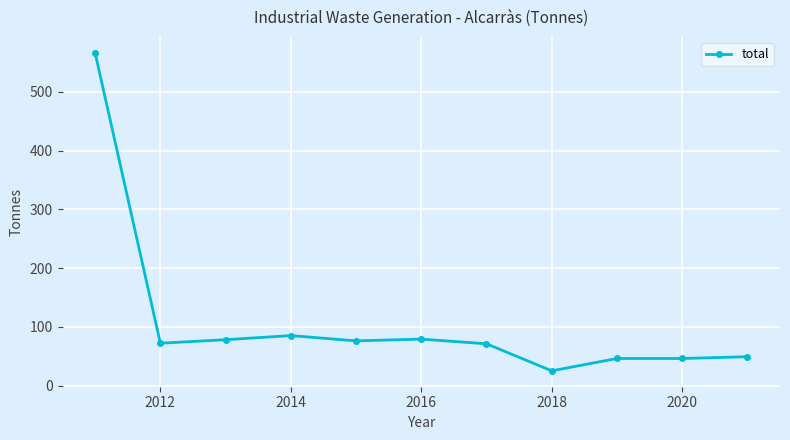

What is the difference between the maximum and minimum values?

541